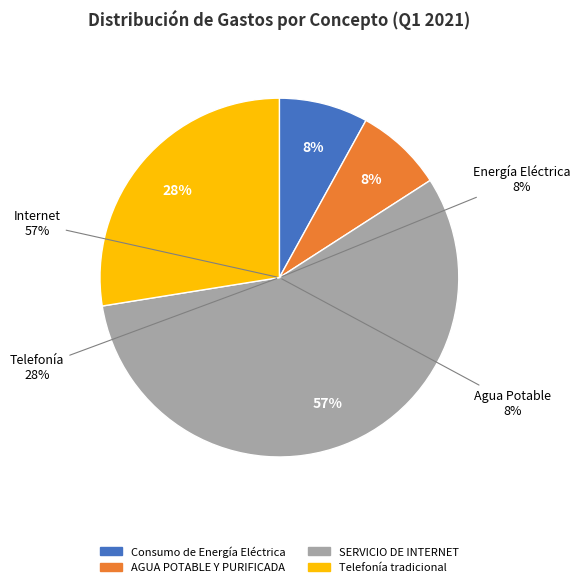

What is the ratio of the value at SERVICIO DE INTERNET to the value at Telefonía tradicional?

2.1